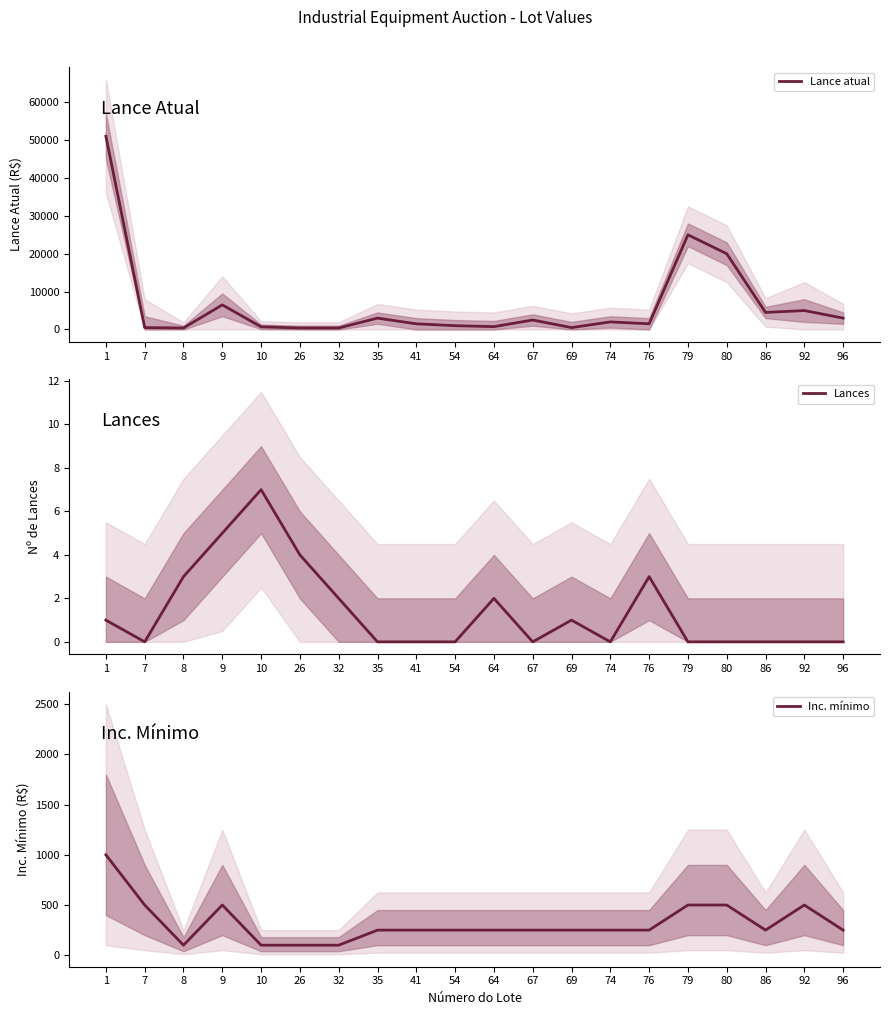

Count the number of data series in this chart.

3